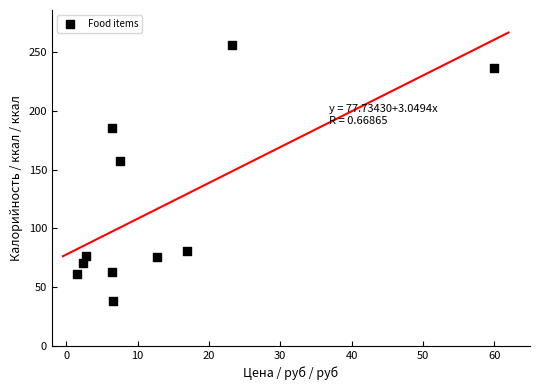

What Y value in the scatter plot is closest to 147?

157.4